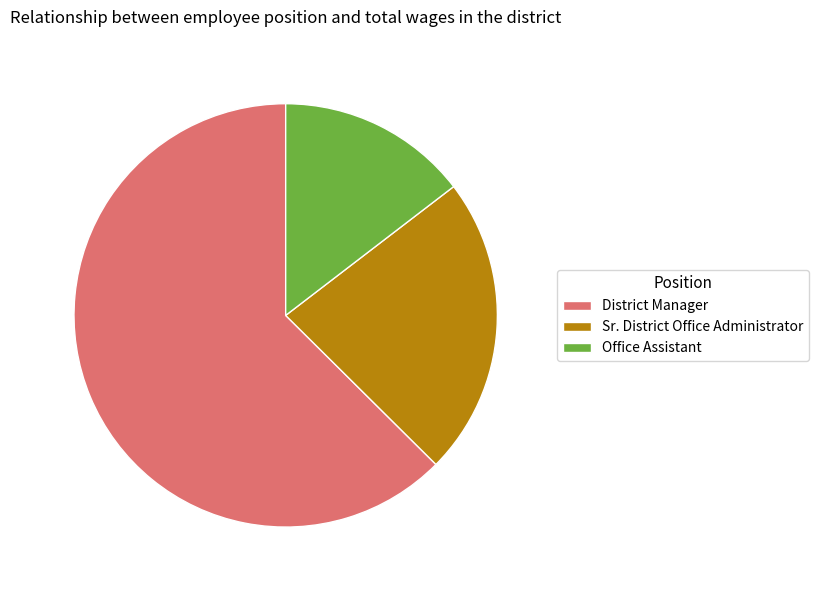

Which has a higher value, District Manager or Office Assistant?

District Manager